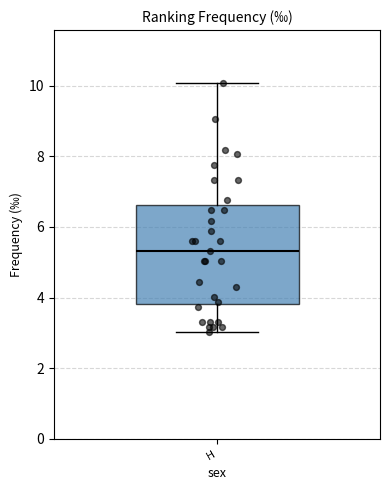

Transcribe this box plot: give where the median line is, the range the box spans, and where the two whiskers end, as read against the y-axis. The values are not printed on the chart, so give them approximately, as read against the axis.

median 5.4, box 3.8 to 6.6, whiskers 3.0 to 10.0